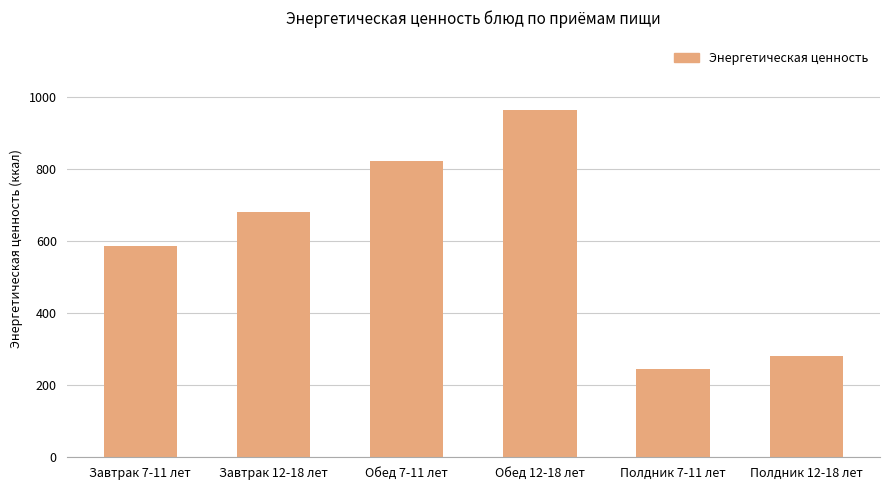

At which category does the chart reach its minimum across all series?

Полдник 7-11 лет